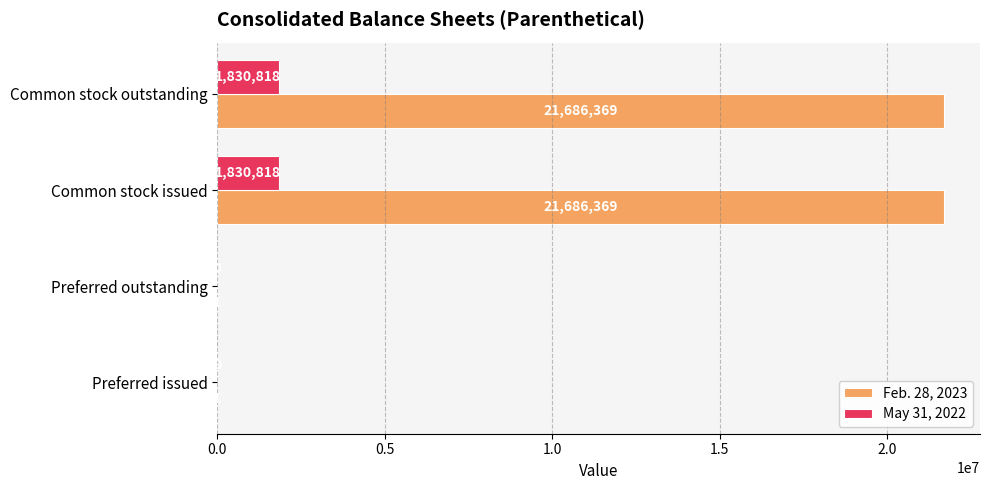

What is the sum of all May 31, 2022 values?

3661636